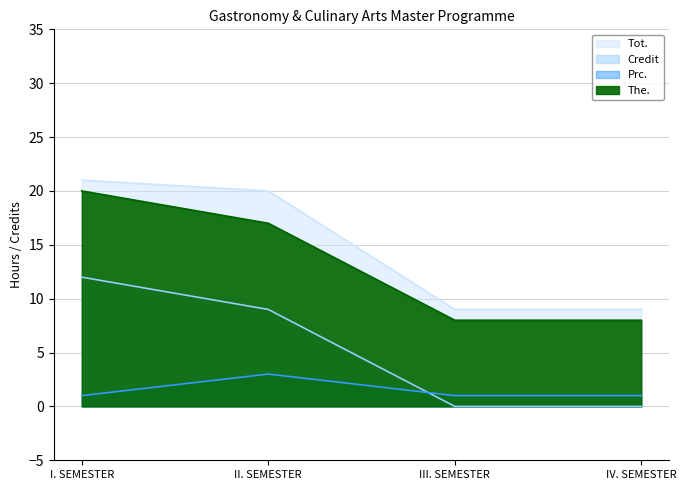

Reading right to left, list all the values displayed in this chart.

Tot.: IV. SEMESTER=9	III. SEMESTER=9	II. SEMESTER=20	I. SEMESTER=21
Credit: IV. SEMESTER=0	III. SEMESTER=0	II. SEMESTER=9	I. SEMESTER=12
Prc.: IV. SEMESTER=1	III. SEMESTER=1	II. SEMESTER=3	I. SEMESTER=1
The.: IV. SEMESTER=8	III. SEMESTER=8	II. SEMESTER=17	I. SEMESTER=20